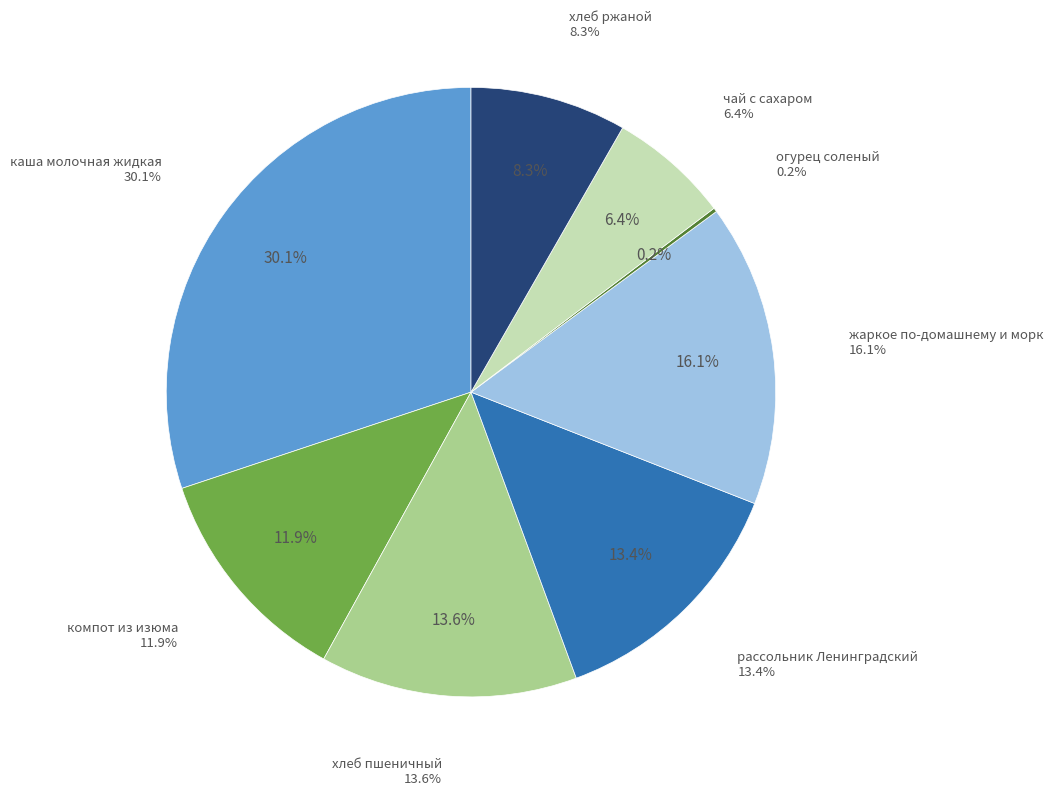

Does any single category account for the majority?

No